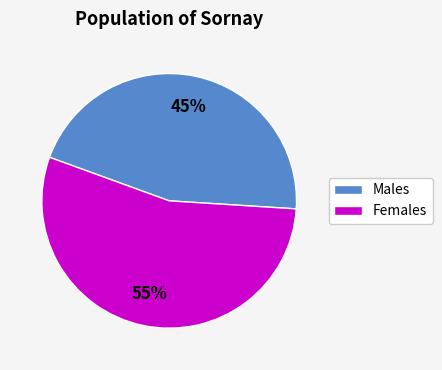

To the nearest percent, what is the average slice percentage?

50%